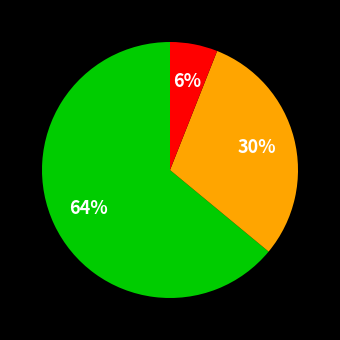

Does any single category account for the majority?

Yes